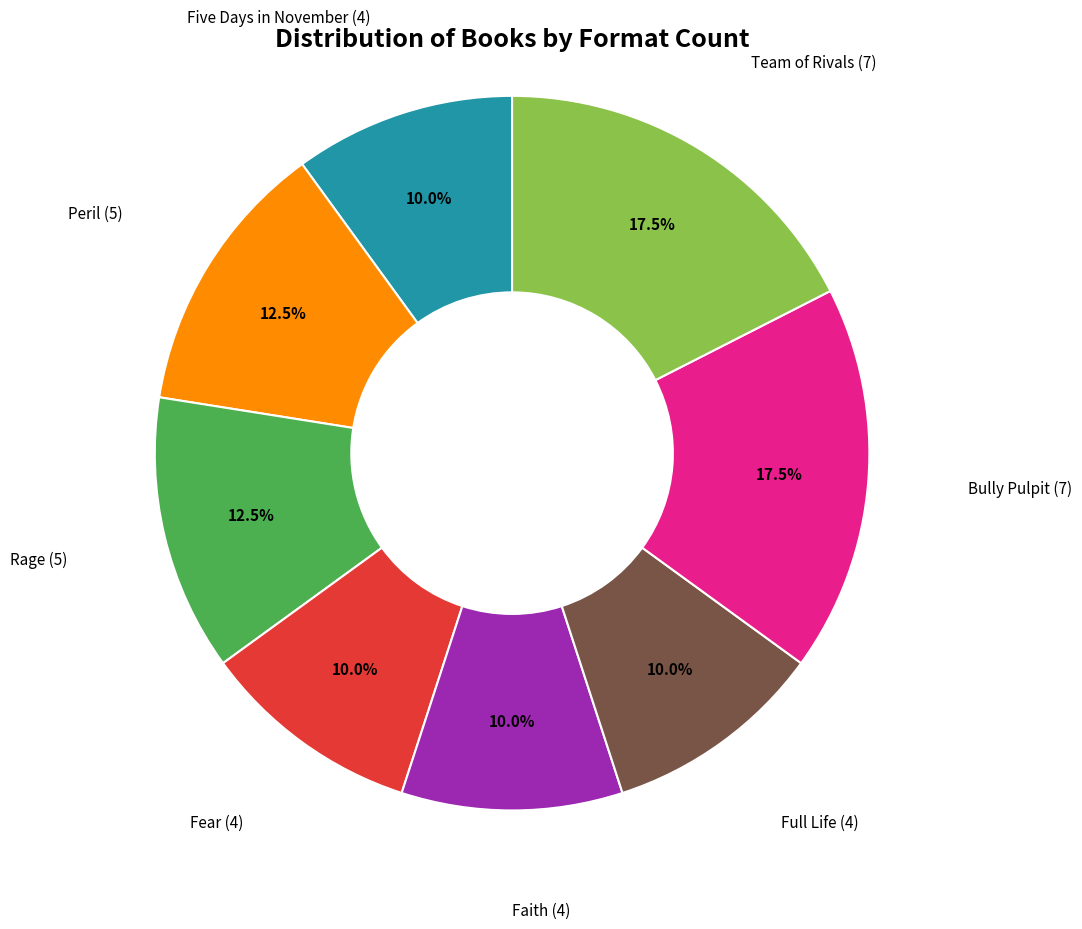

Is there any slice that represents more than half of the pie?

No